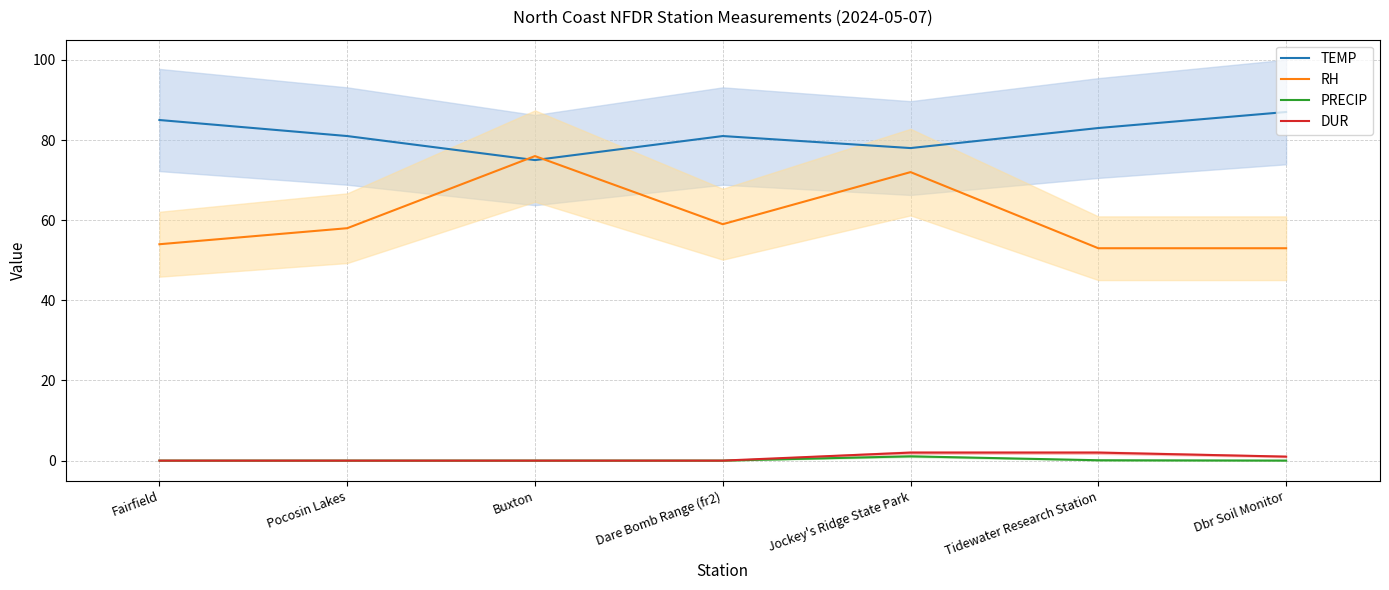

What is the maximum value shown in the chart?

87.0